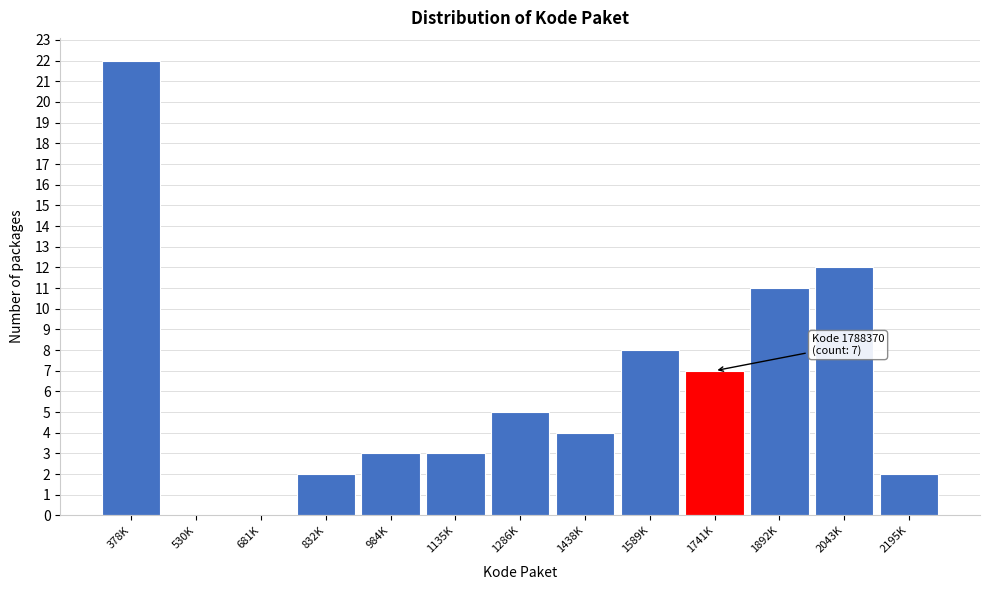

Reading right to left, what are all the values shown in this chart?

2195K=2	2043K=12	1892K=11	1741K=7	1589K=8	1438K=4	1286K=5	1135K=3	984K=3	832K=2	681K=0	530K=0	378K=22